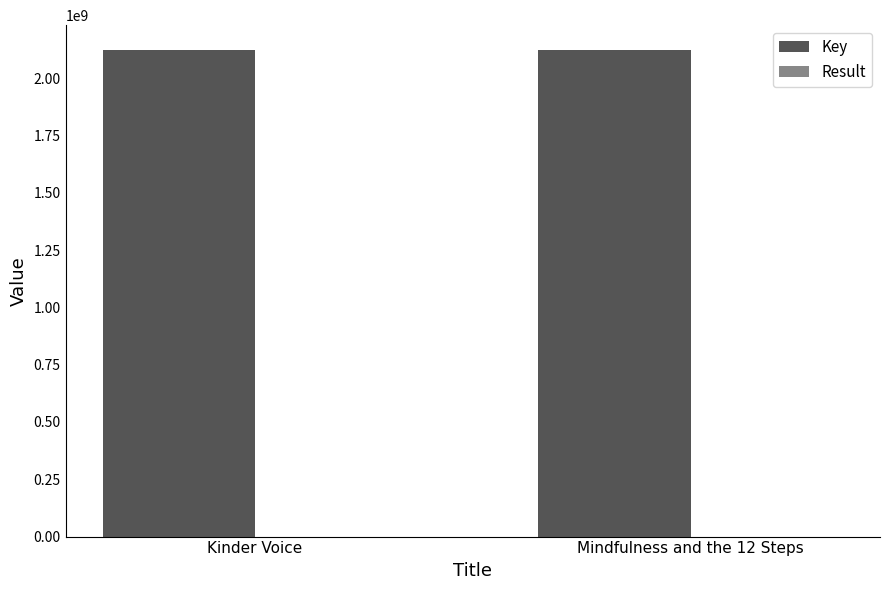

Is it true that Key equals 2124664486 at Kinder Voice?

True